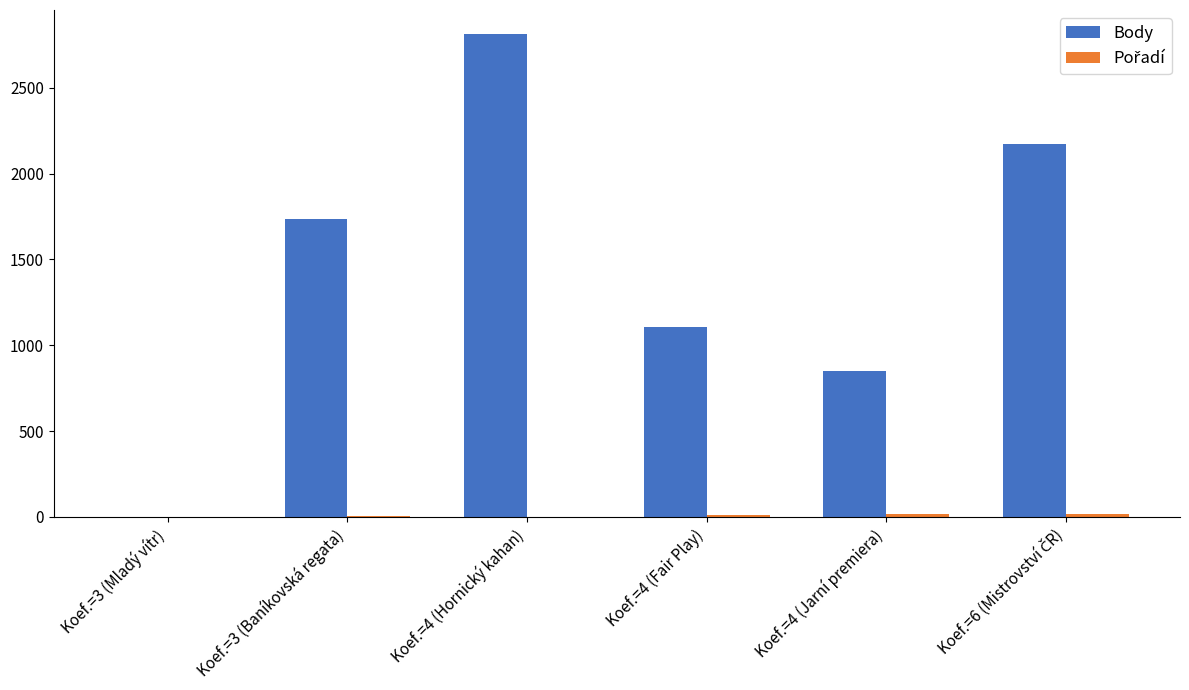

How many groups of bars are there?

6